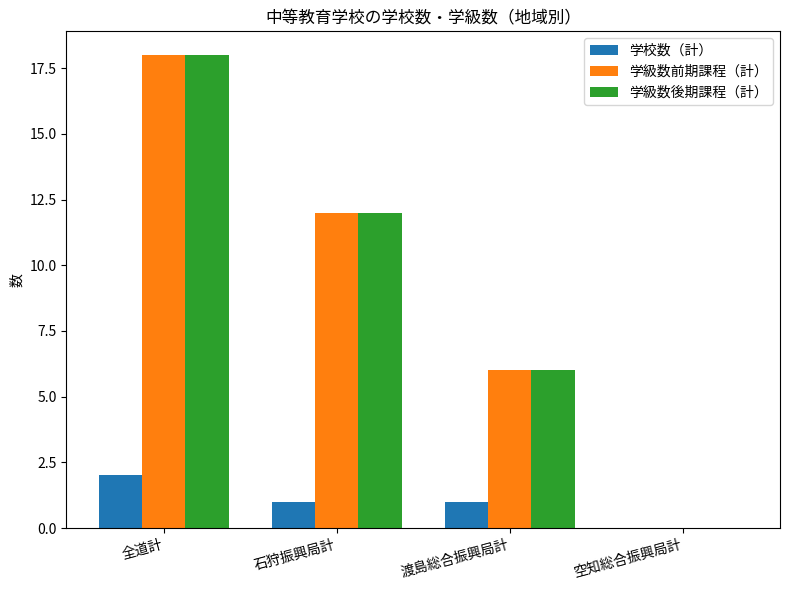

Reading left to right, what are all the values shown in this chart?

学校数（計）: 全道計=2	石狩振興局計=1	渡島総合振興局計=1	空知総合振興局計=0
学級数前期課程（計）: 全道計=18	石狩振興局計=12	渡島総合振興局計=6	空知総合振興局計=0
学級数後期課程（計）: 全道計=18	石狩振興局計=12	渡島総合振興局計=6	空知総合振興局計=0